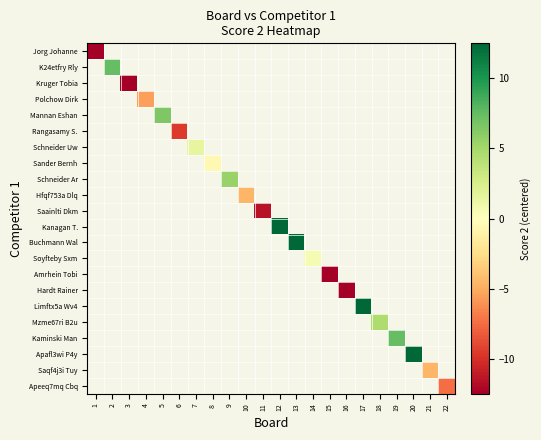

How many categories are shown in the chart?

22